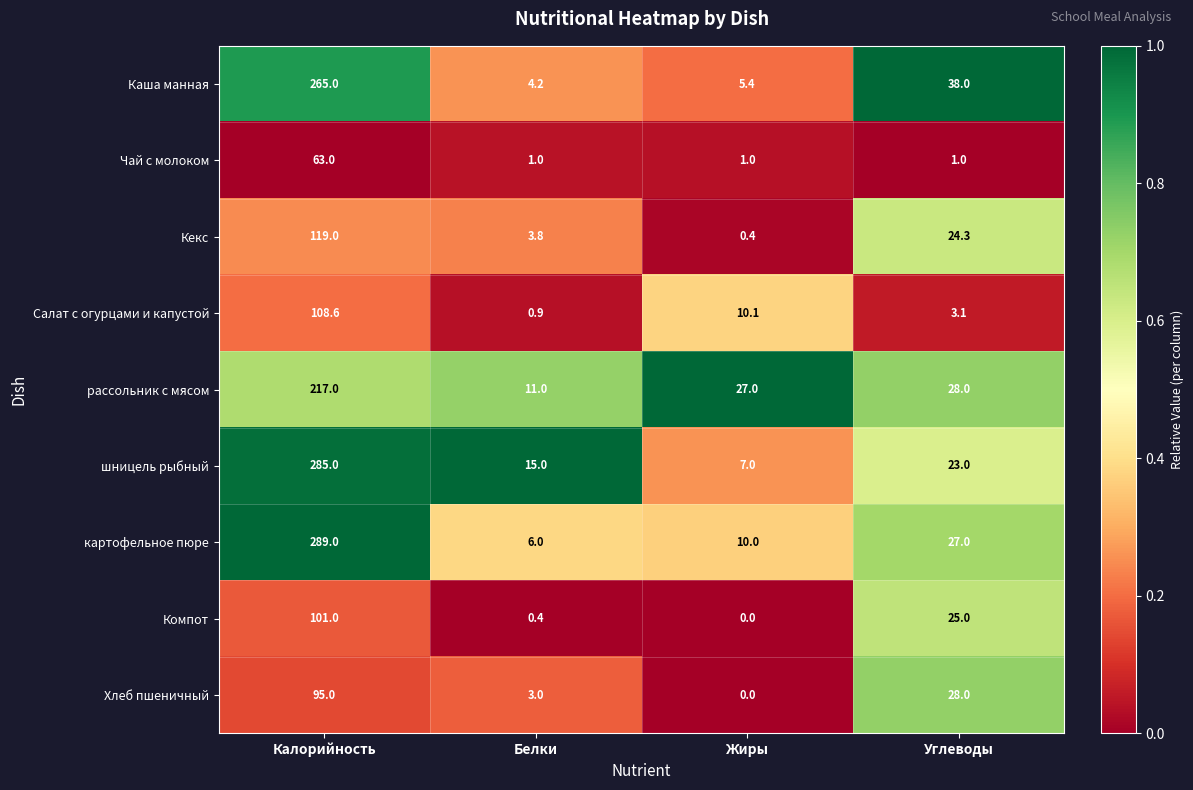

Where is рассольник с мясом nearest to the value 114?

Углеводы